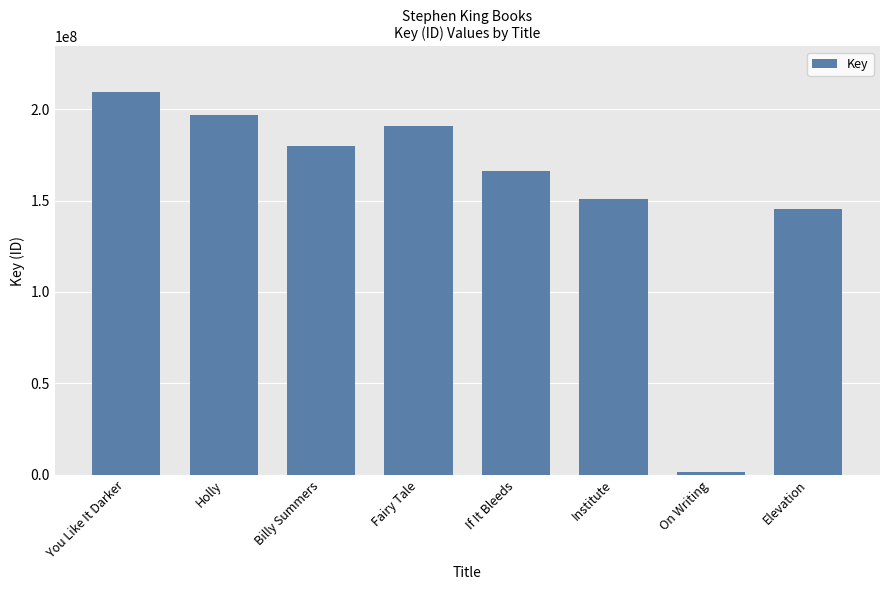

The chart shows a value of 209205126 at You Like It Darker. True or false?

True